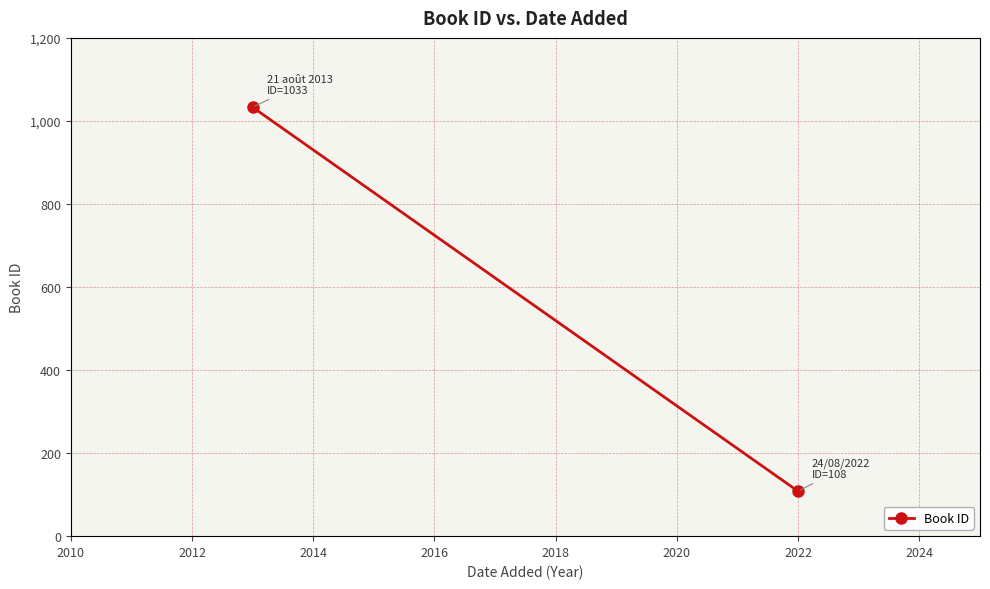

The chart shows a value of 24 at 2022. True or false?

False